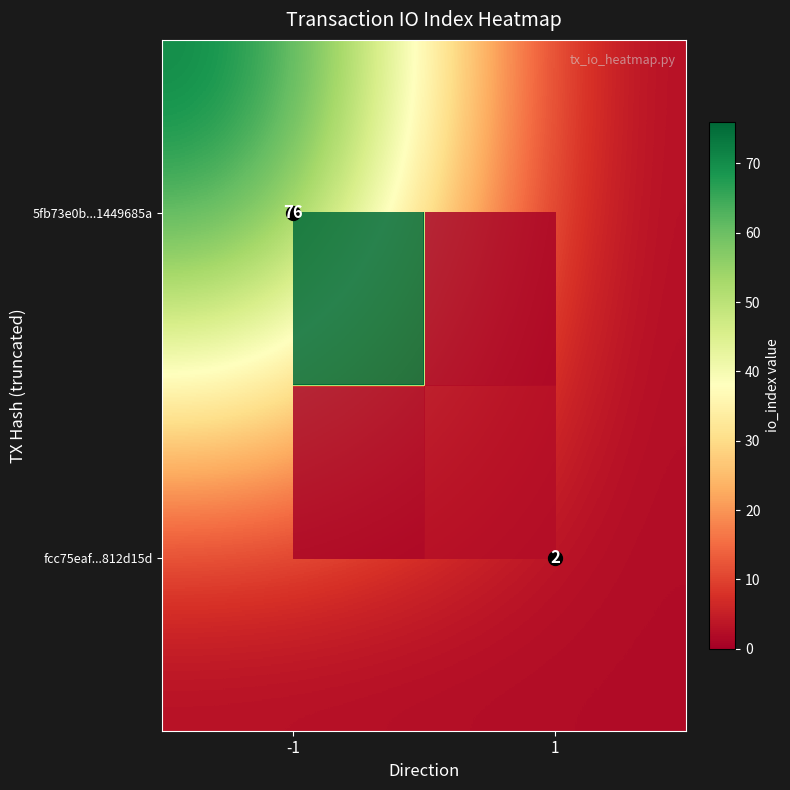

The 5fb73e0b...1449685a series shows 136 at -1. True or false?

False